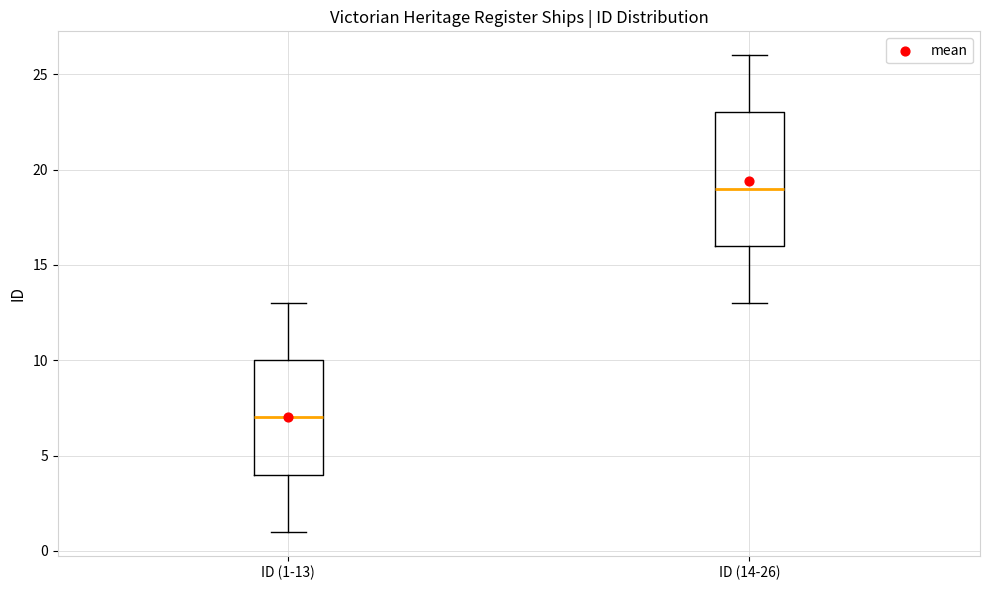

Reading left to right, transcribe this box plot: for each box, give where its median line is, the range the box spans, and where its two whiskers end, as read against the y-axis. The values are not printed on the chart, so give them approximately, as read against the axis.

ID (1-13): median 7, box 4 to 10, whiskers 1 to 13
ID (14-26): median 19, box 16 to 23, whiskers 13 to 26